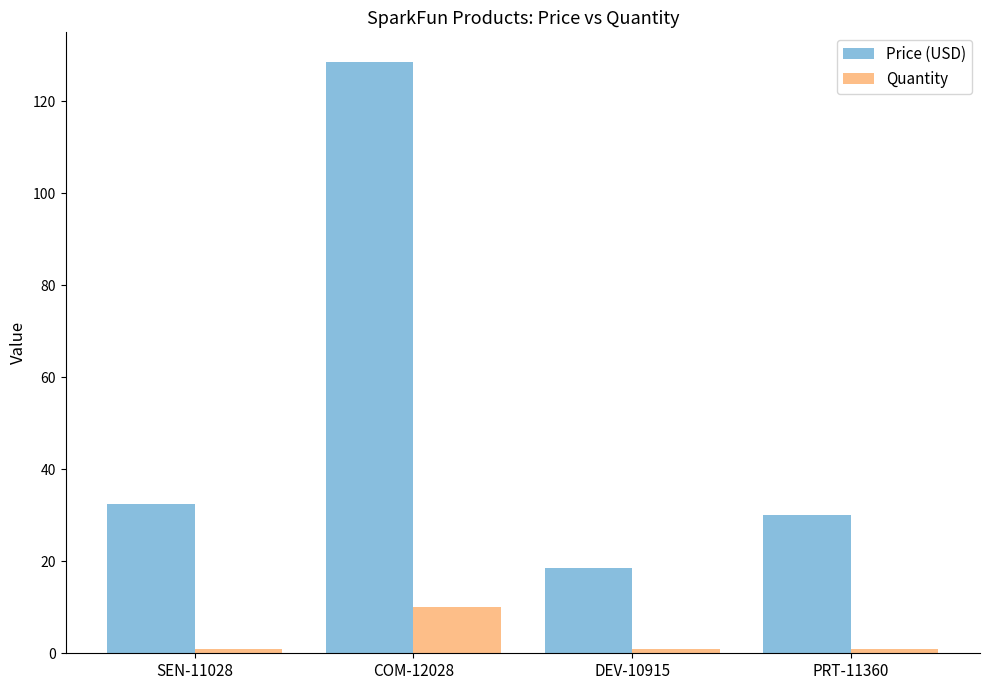

What is the total value across all series at COM-12028?

138.5